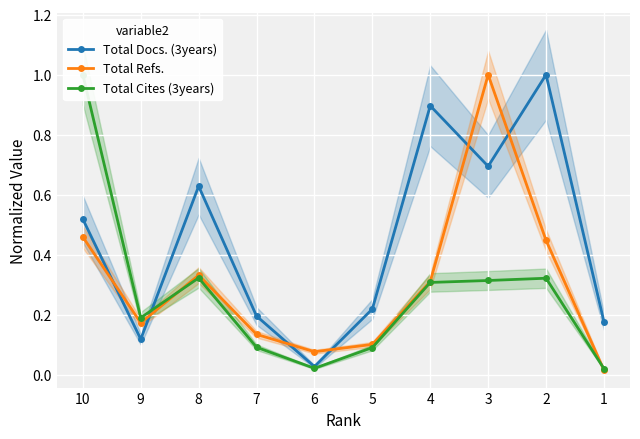

What is the difference between the highest and lowest values at 5?

0.1